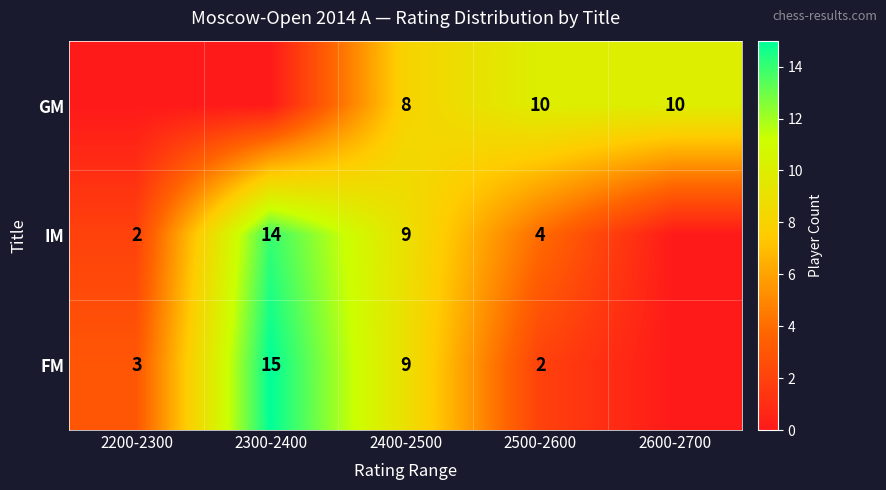

Is the value of GM at 2600-2700 greater than the value of IM at 2300-2400?

No